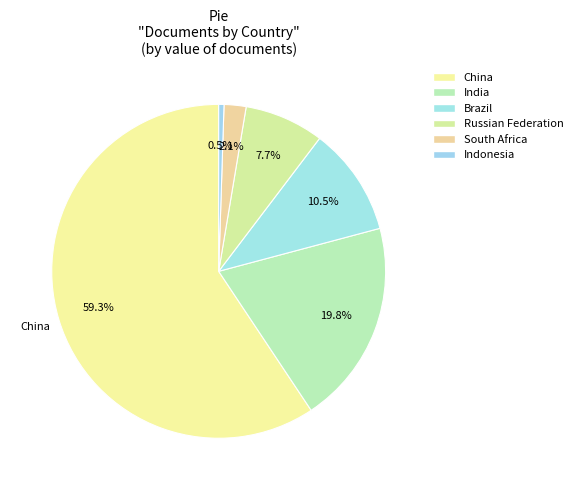

Which category accounts for the majority?

China